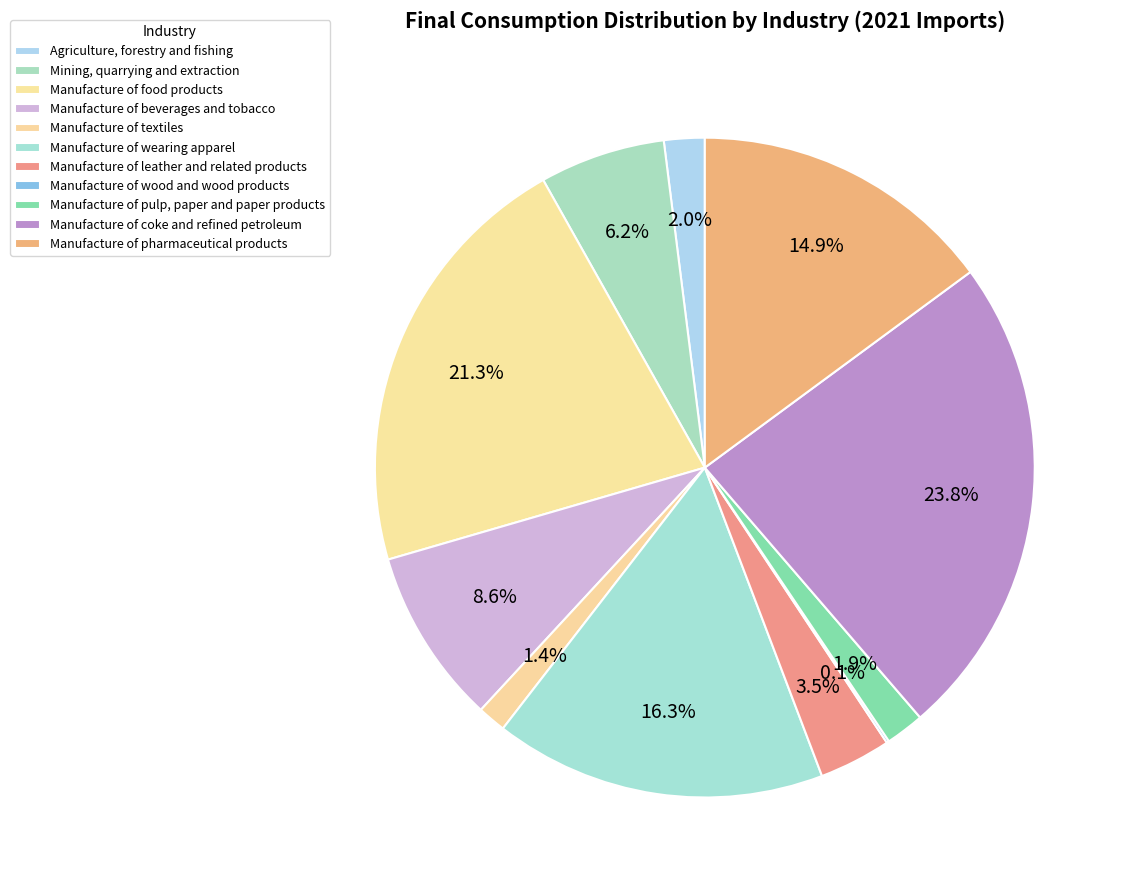

To the nearest percent, what is the combined percentage of Manufacture of food products and Manufacture of pulp, paper and paper products?

23%